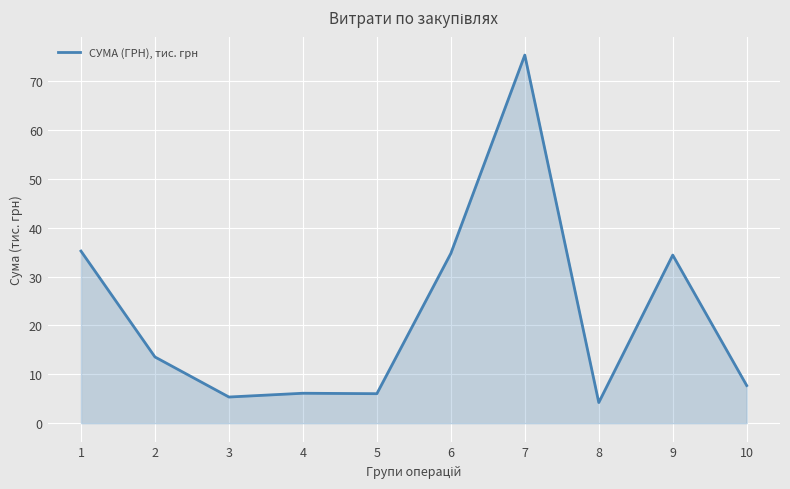

Approximately how many times larger is the value at 7 compared to 8?

17.8